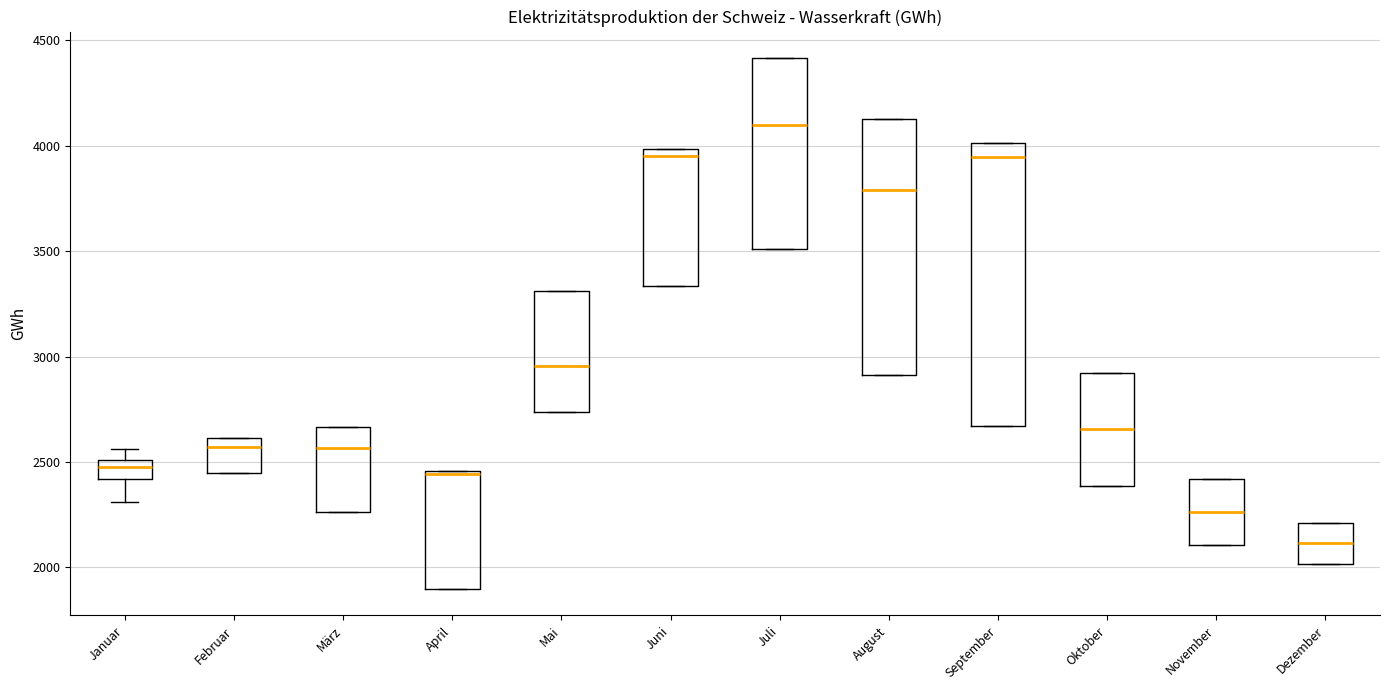

Comparing the boxes themselves (not the whiskers), which one is the tallest?

September